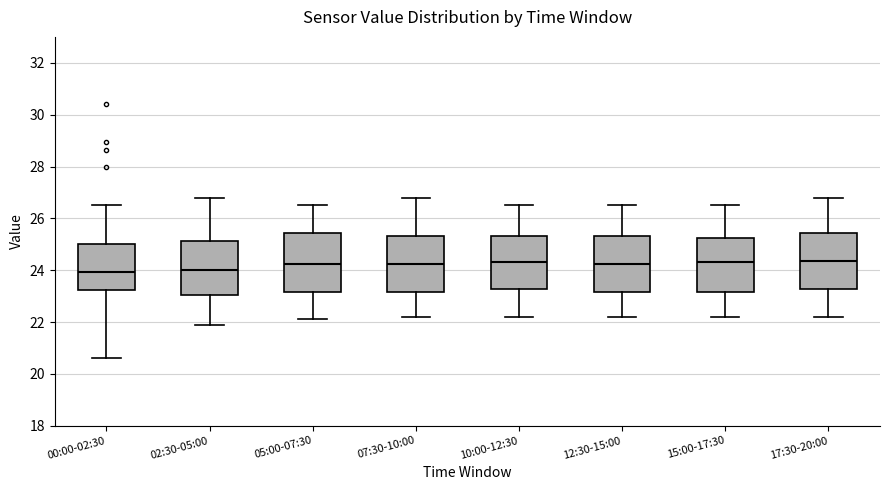

Where is the lower edge of the box for 17:30-20:00 on the y-axis? The values are not printed on the chart, so give them approximately, as read against the axis.

23.2